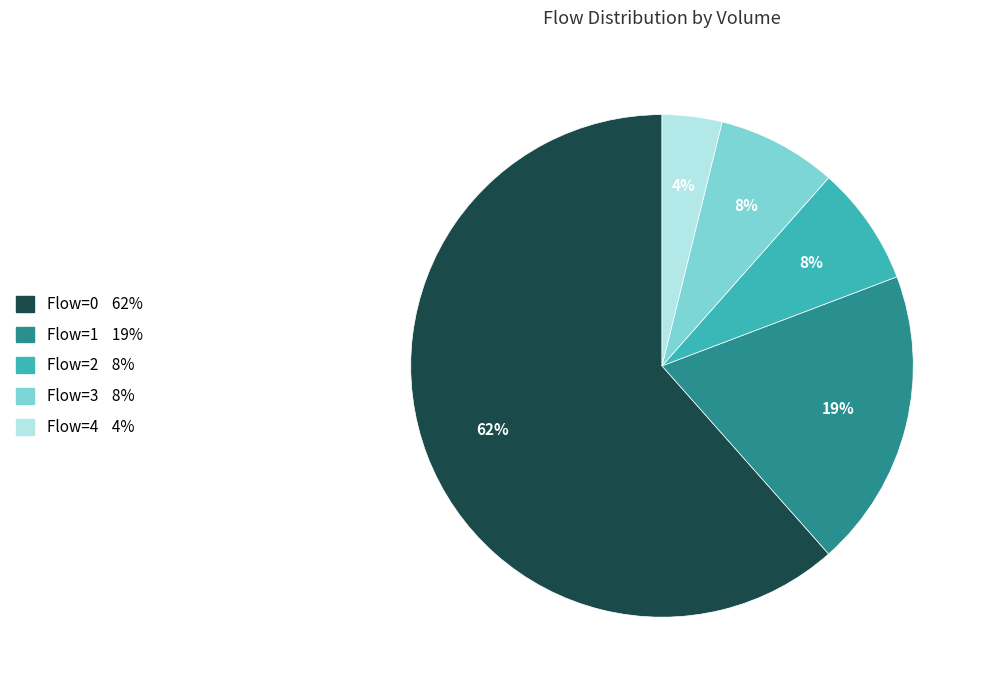

To the nearest percent, what is the average slice percentage?

20%